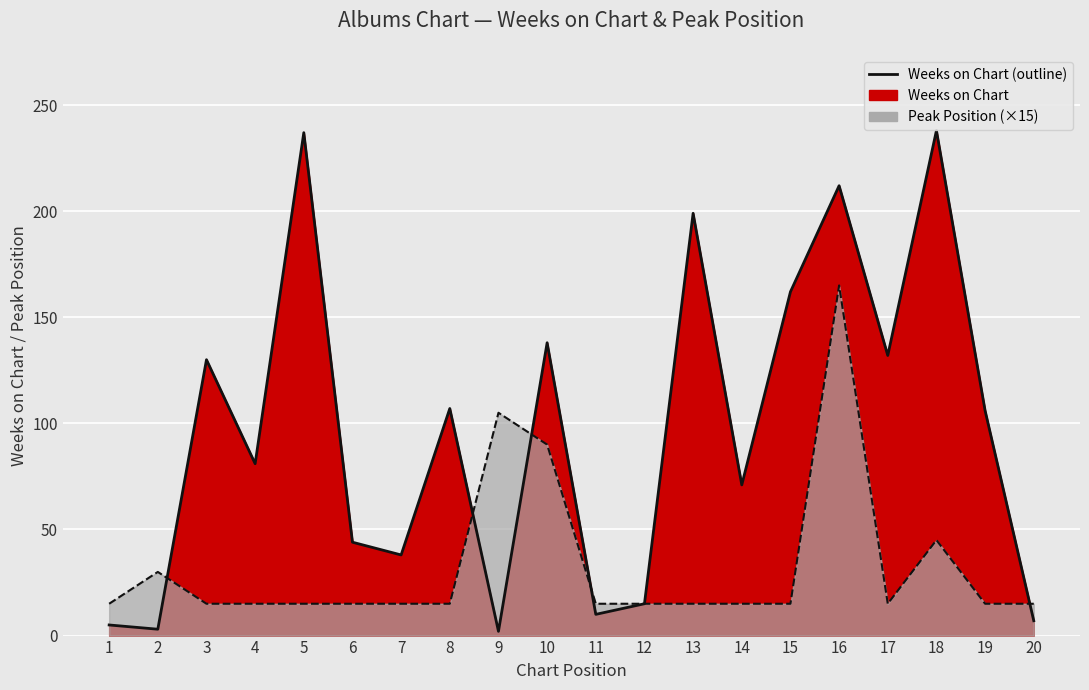

What is the minimum value shown in the chart?

2